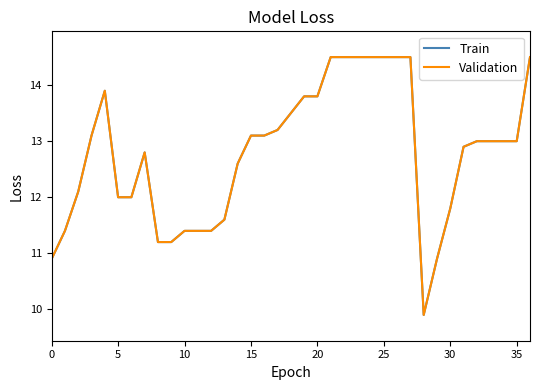

True or false: Validation and Train cross at least once.

False